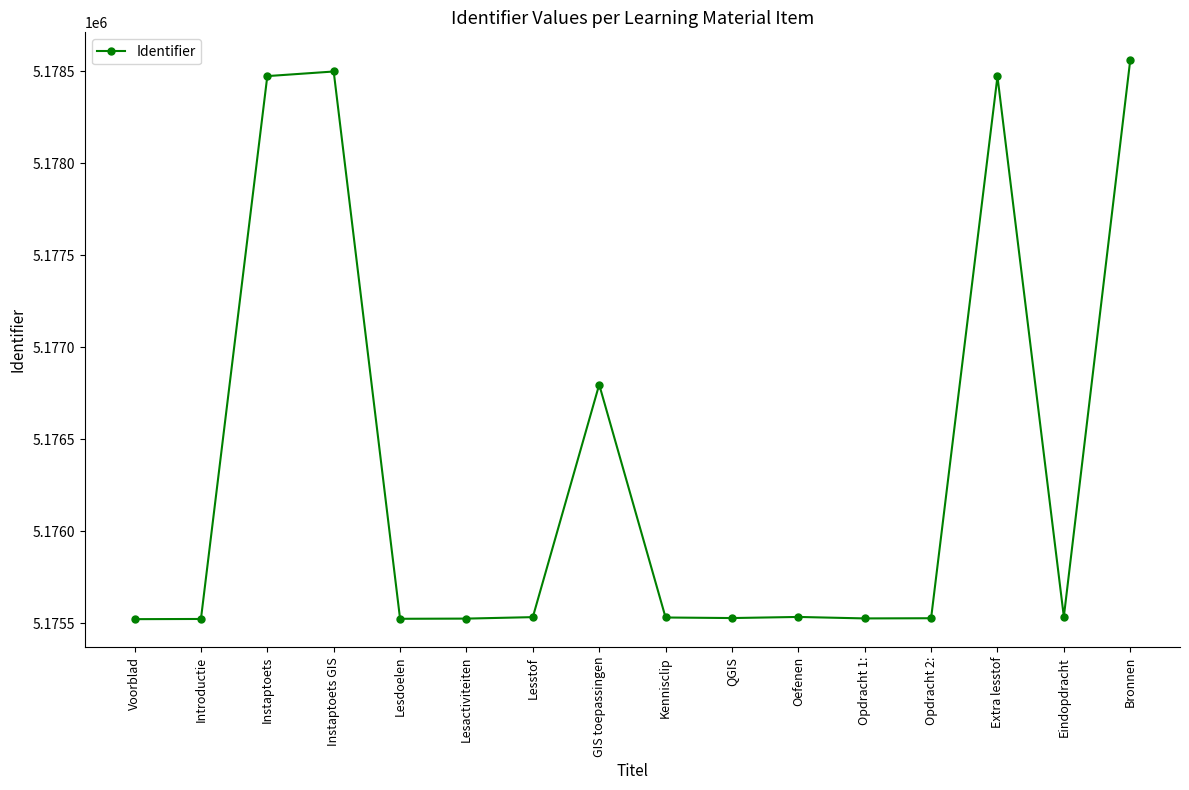

Where is the data nearest to the value 5177040?

GIS toepassingen